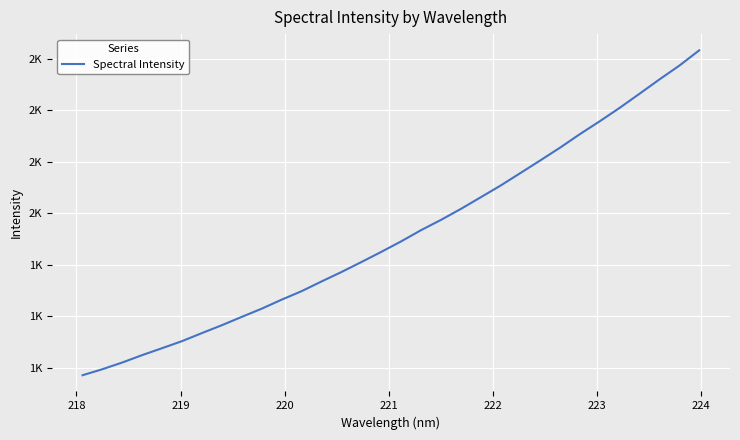

What is the difference between the maximum and minimum values?

1260.7